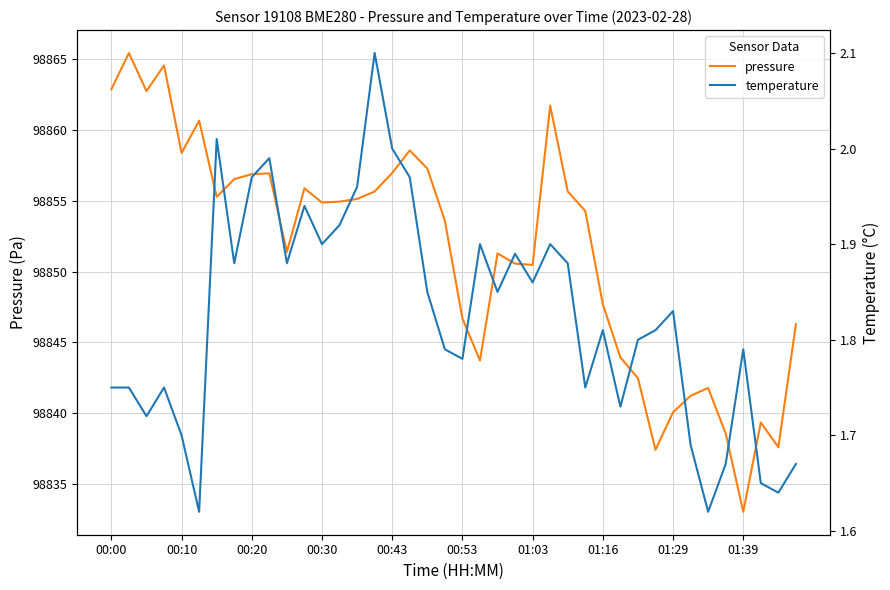

What is the minimum value for pressure?

98833.0